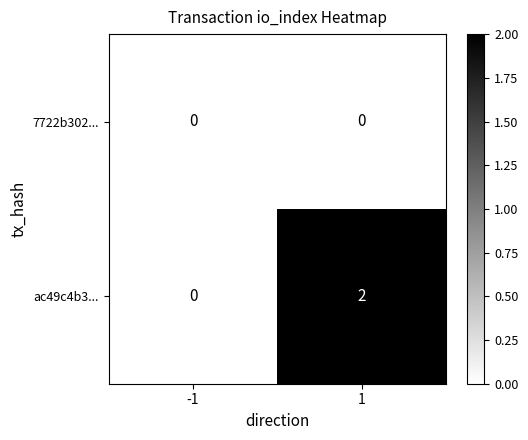

Rank the series by their maximum value, from lowest to highest.

7722b302..., ac49c4b3...